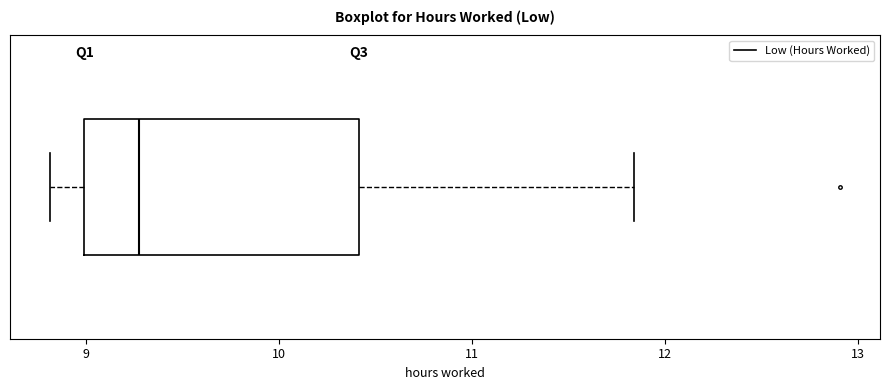

Transcribe this box plot: give where the median line is, the range the box spans, and where the two whiskers end, as read against the x-axis. The values are not printed on the chart, so give them approximately, as read against the axis.

median 9.3, box 9.0 to 10.4, whiskers 8.8 to 11.8